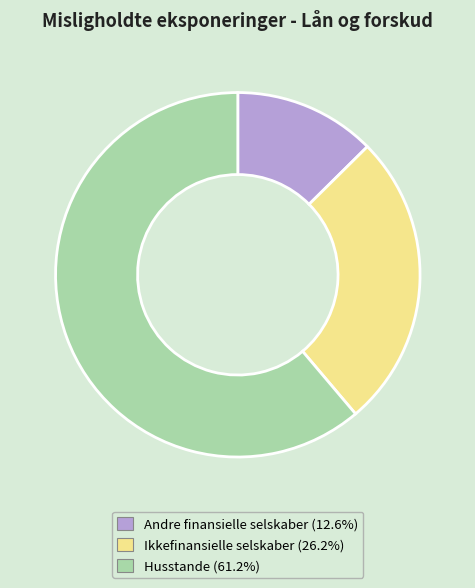

How many segments does this pie chart have?

3